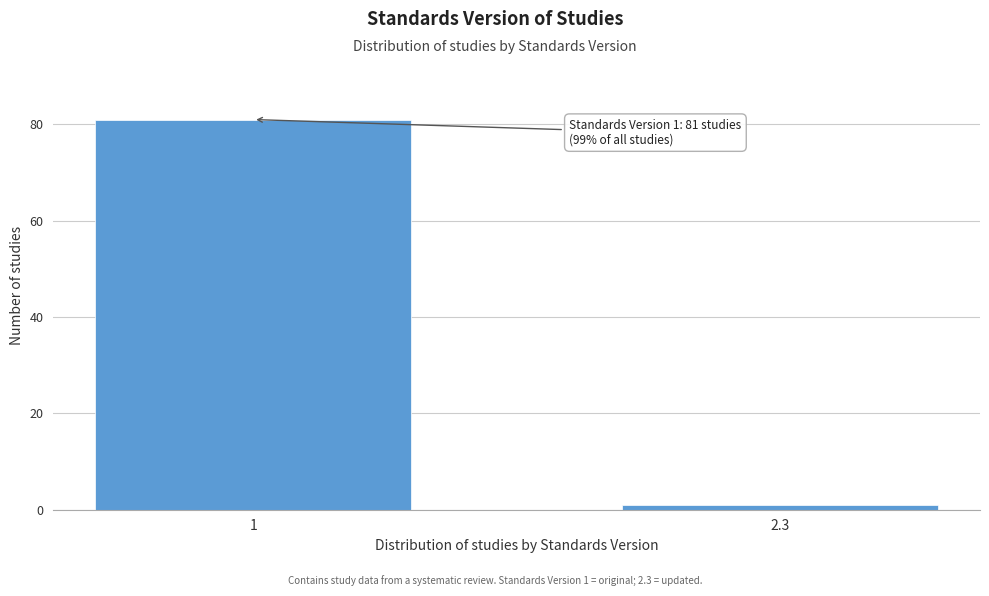

Reading left to right, transcribe all the data shown in this chart.

1=81	2.3=1